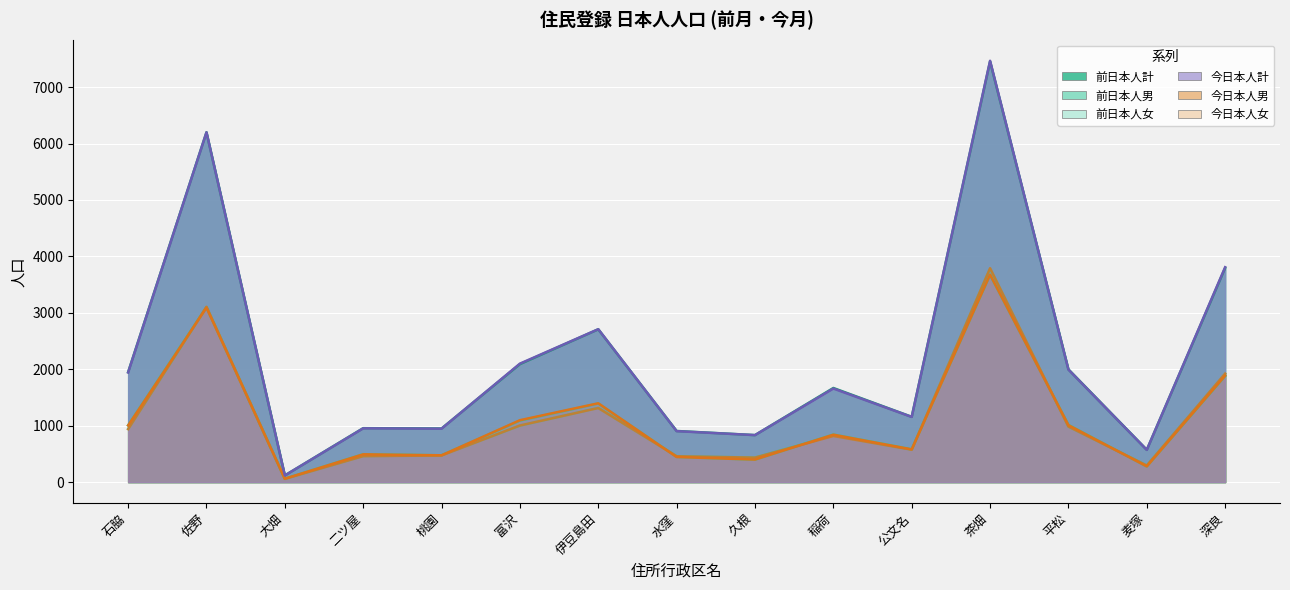

The 今日本人男 series shows 580 at 公文名. True or false?

True